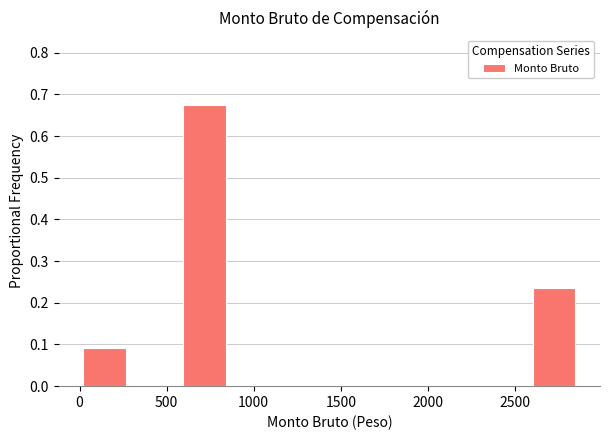

Reading left to right, transcribe this chart: for each bar, give the range it covers on the x-axis and its height. Neither the bar edges nor the heights are printed on the chart, so give them approximately, as read against the axes.

0 to 300: 0.09
300 to 550: 0
550 to 850: 0.67
850 to 1150: 0
1150 to 1450: 0
1450 to 1700: 0
1700 to 2000: 0
2000 to 2300: 0
2300 to 2600: 0
2600 to 2850: 0.23